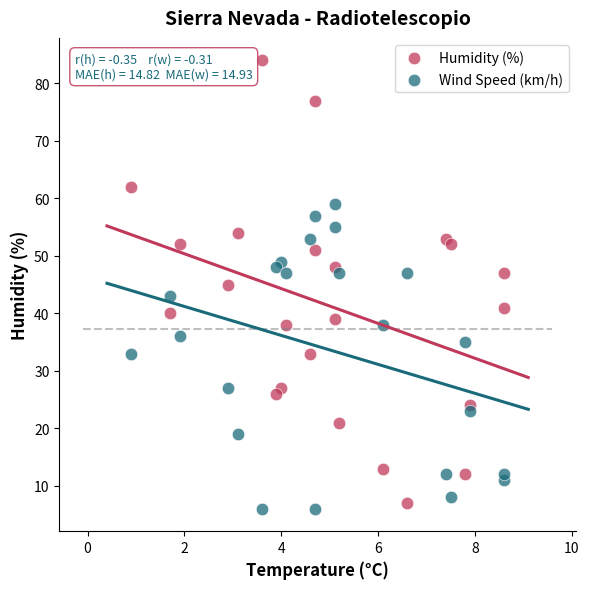

Which series contains the lowest Y value?

Wind Speed (km/h)